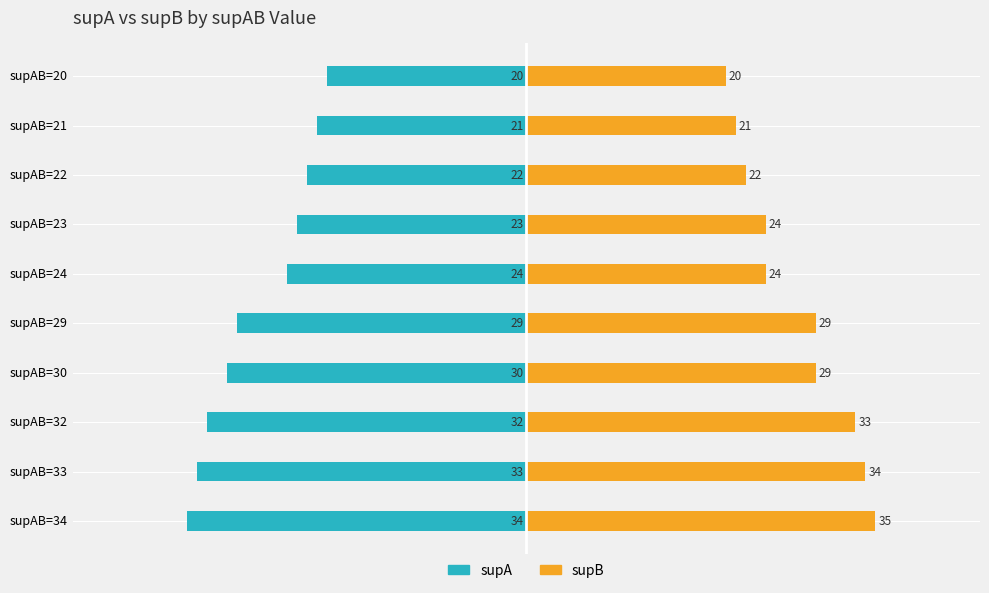

How many groups of bars are there?

10